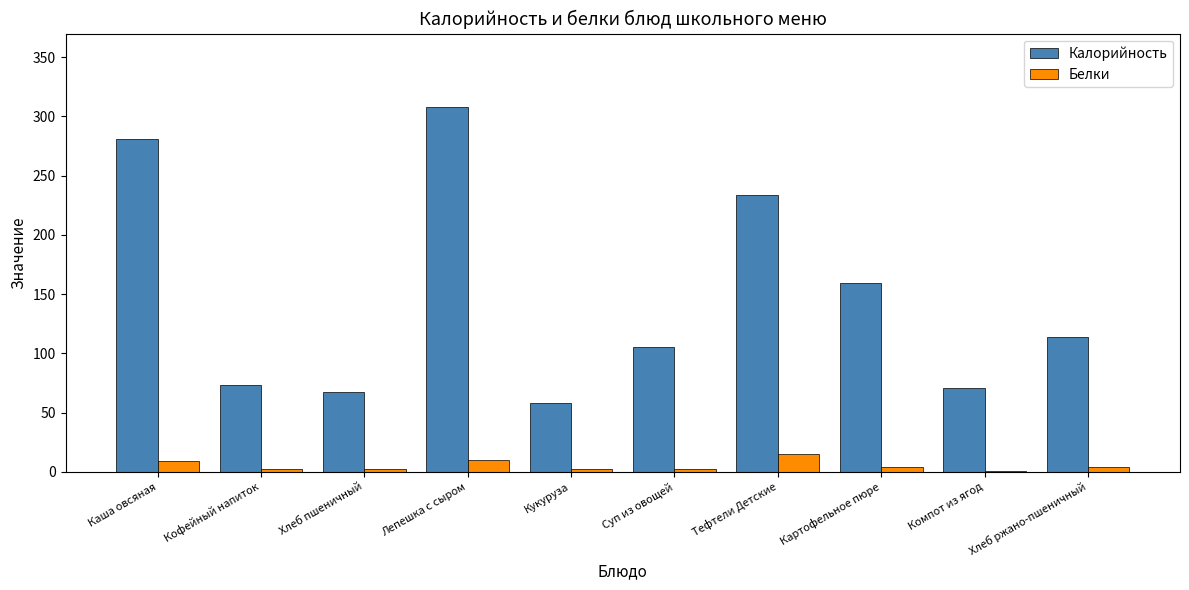

The Калорийность series shows 73.1 at Кофейный напиток. True or false?

True